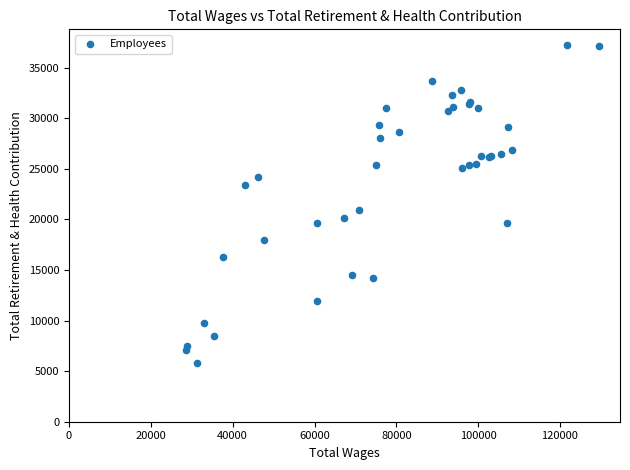

What Y value in the scatter plot is closest to 21495?

20881